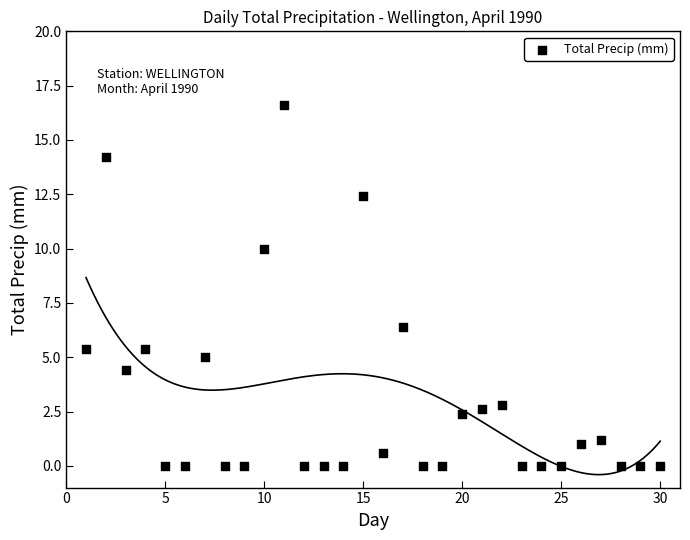

What Y value in the scatter plot is closest to 8?

6.4